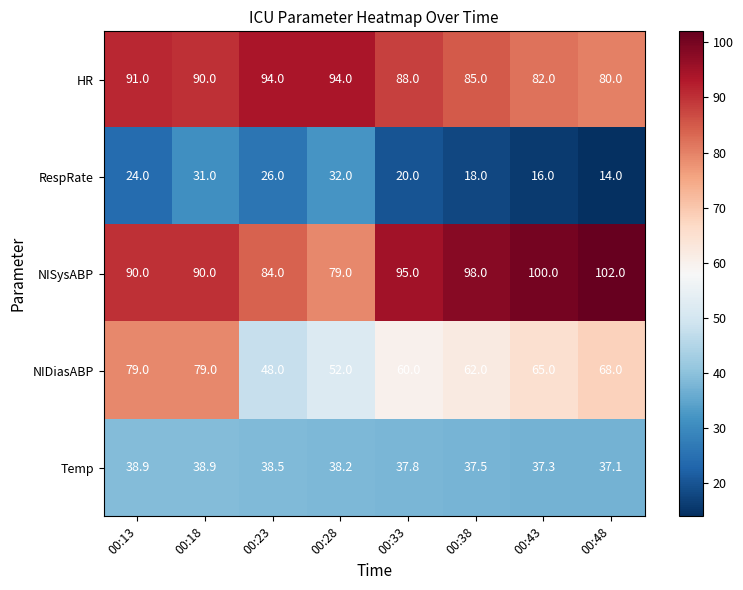

Which series has the largest total across all categories?

NISysABP